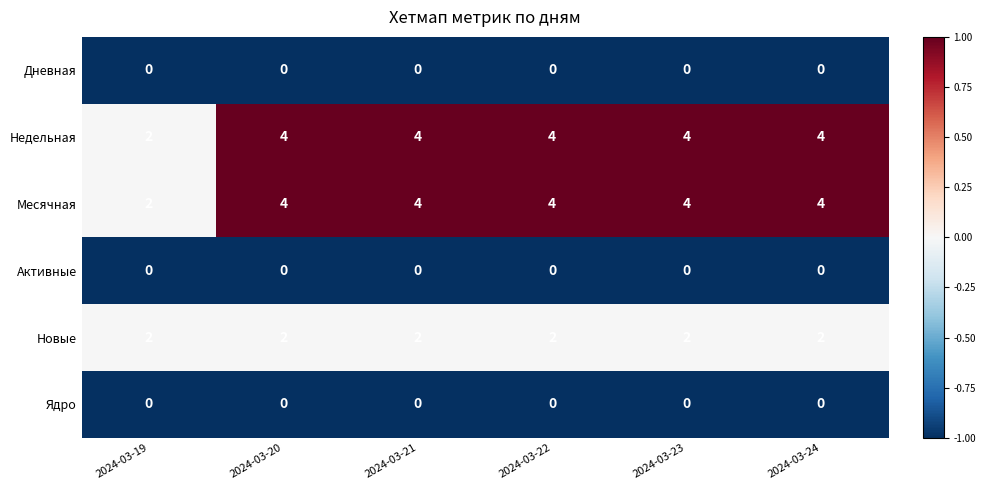

What is the total value across all series at 2024-03-22?

10